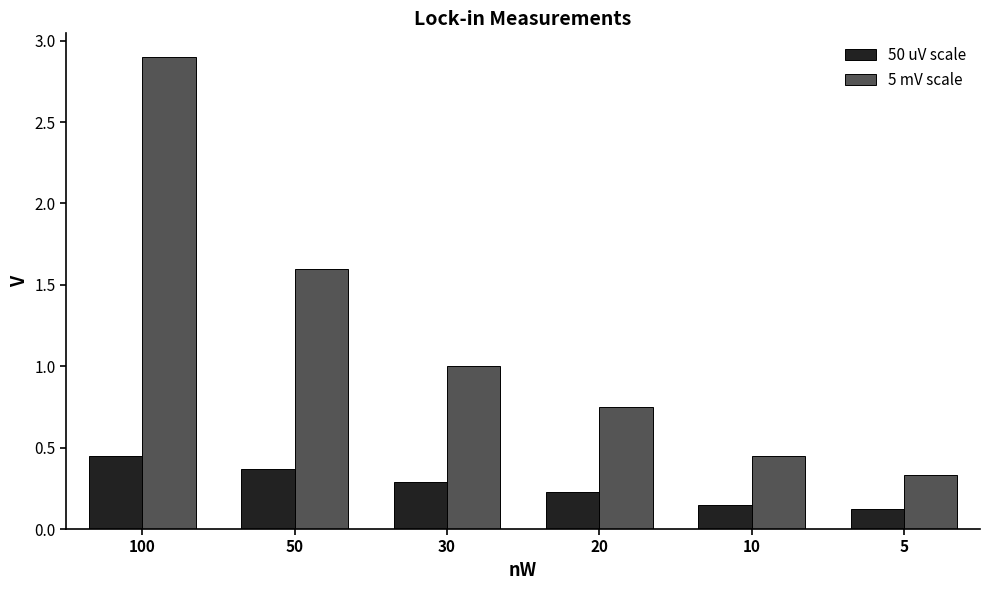

What is the total value across all series at 100?

3.4